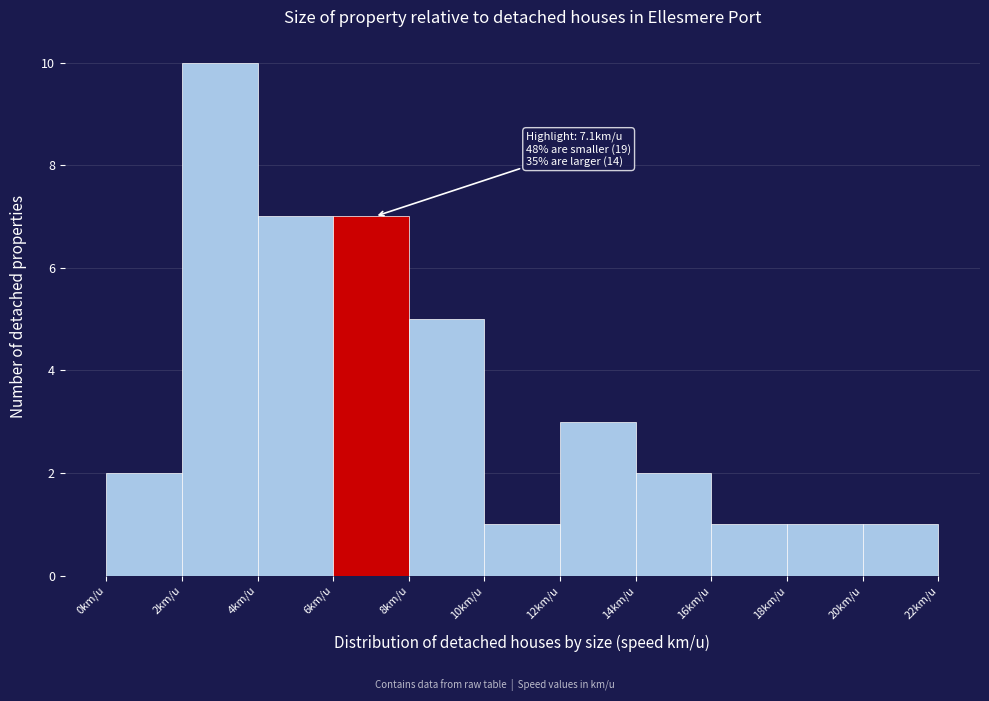

Over which range of the x-axis is the bar tallest?

2 to 4